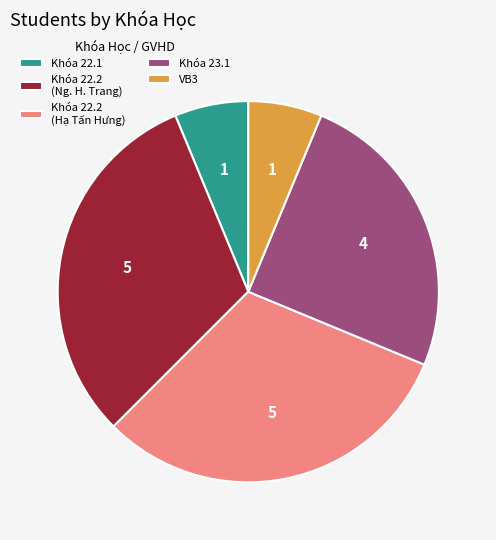

Which has a higher value, Khóa 23.1 or VB3?

Khóa 23.1